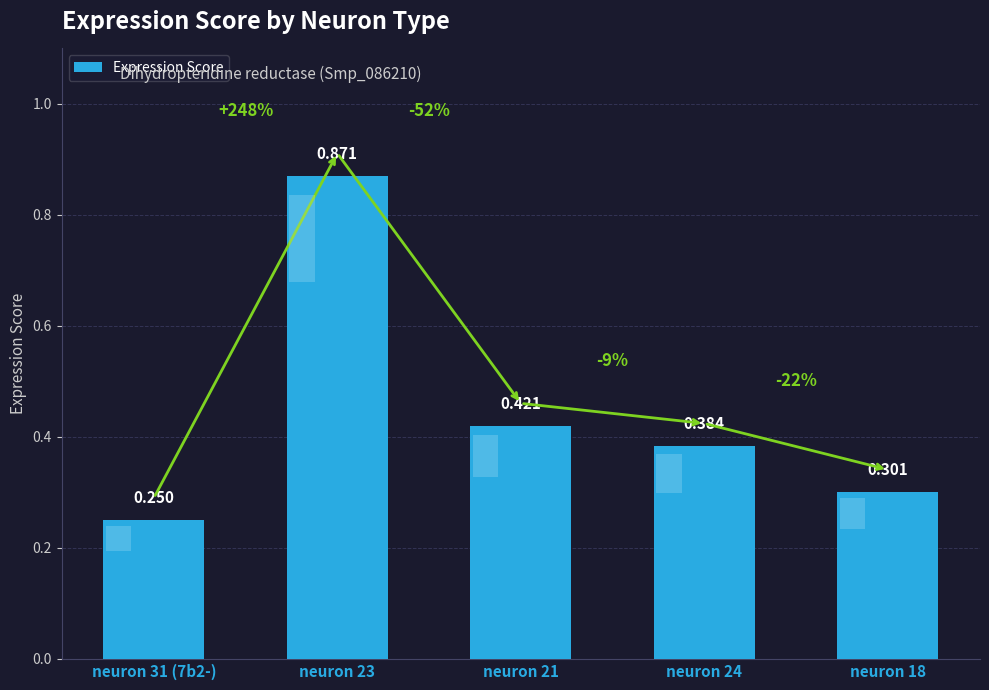

What position from the left is neuron 31 (7b2-)?

1